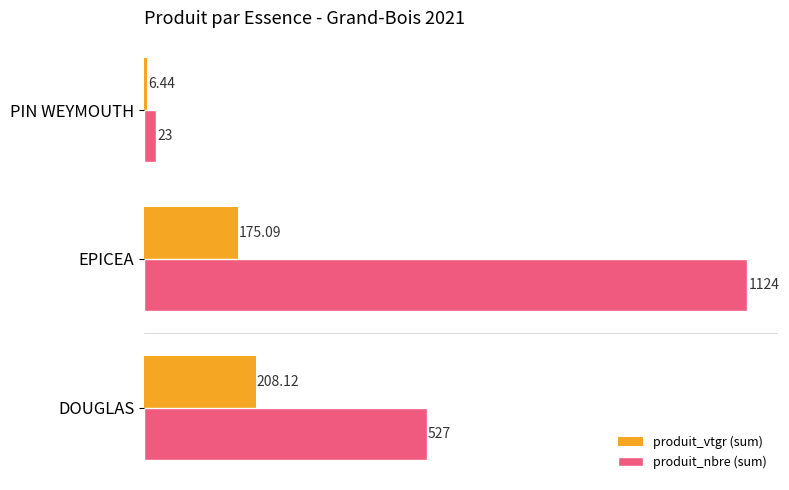

How many data points in produit_nbre (sum) are less than 527?

1